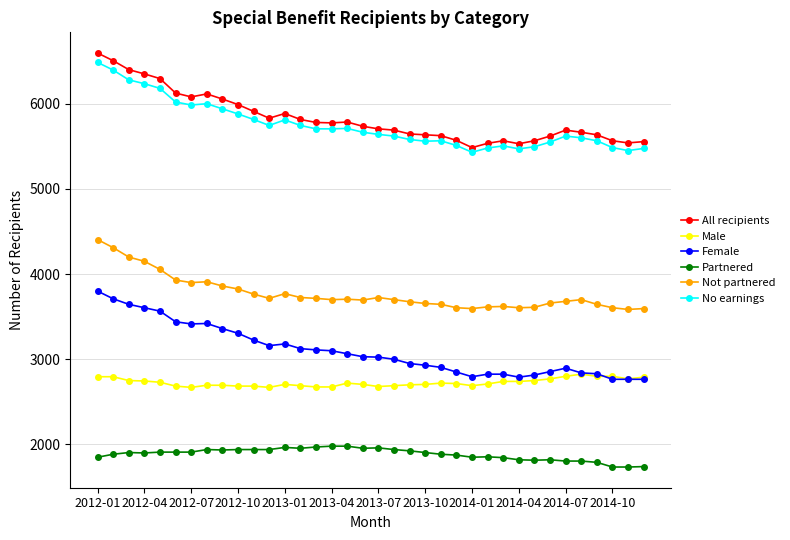

Which series has the largest range (max minus min)?

All recipients